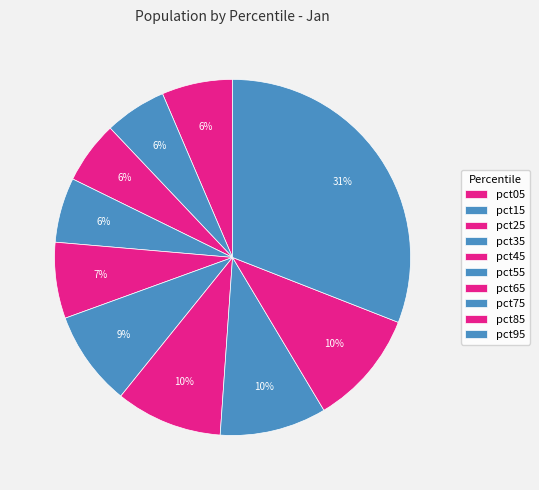

What portion of the pie excludes pct65?

90.3%